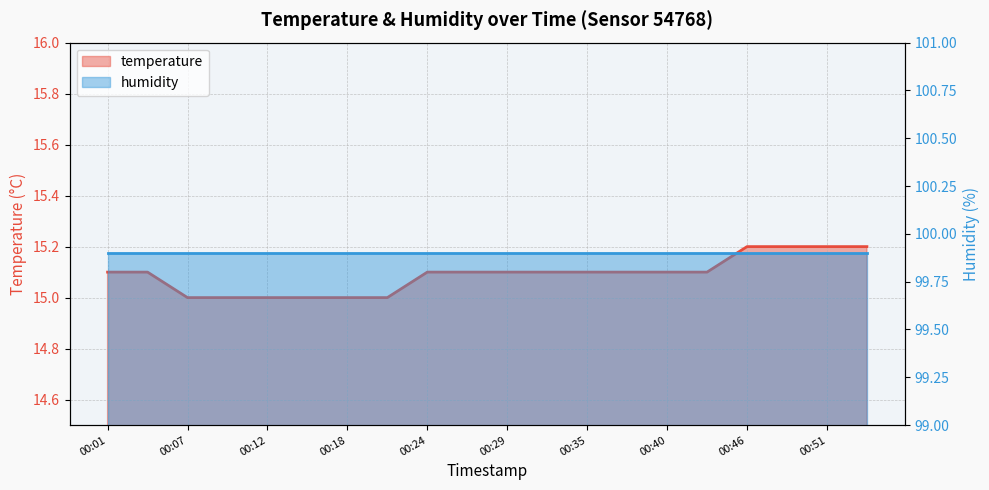

Reading right to left, what are all the values shown in this chart?

00:54=15.2	00:51=15.2	00:49=15.2	00:46=15.2	00:43=15.1	00:40=15.1	00:37=15.1	00:35=15.1	00:32=15.1	00:29=15.1	00:26=15.1	00:24=15.1	00:21=15.0	00:18=15.0	00:15=15.0	00:12=15.0	00:10=15.0	00:07=15.0	00:04=15.1	00:01=15.1